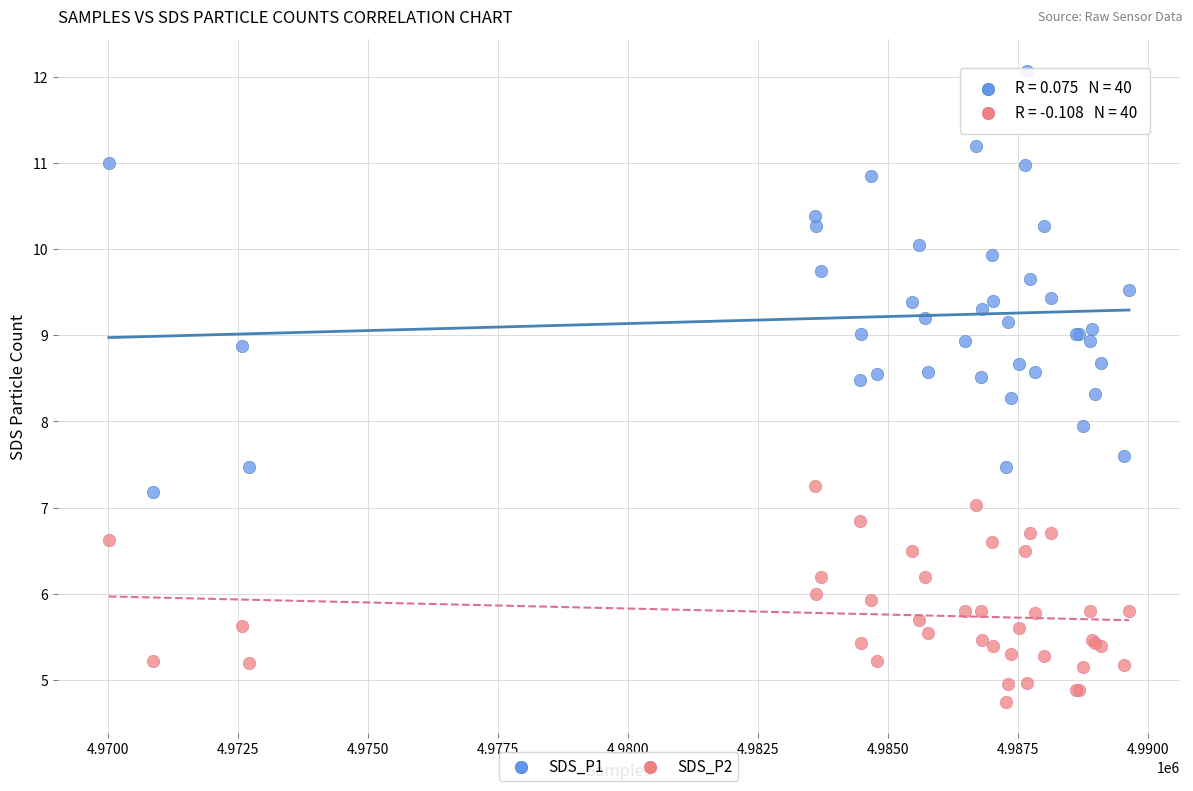

Which series has the widest spread of Y values?

SDS_P1